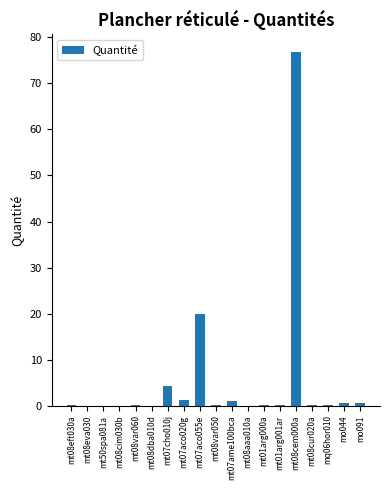

Where is the data nearest to the value 38?

mt07aco055e